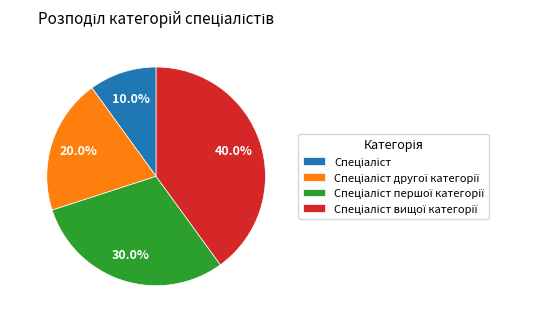

Is there any slice that represents more than half of the pie?

No